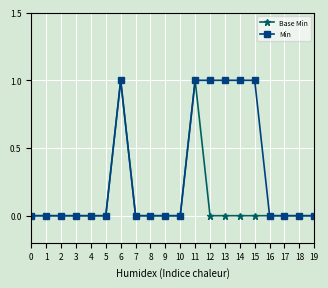

How many series are shown in this chart?

2